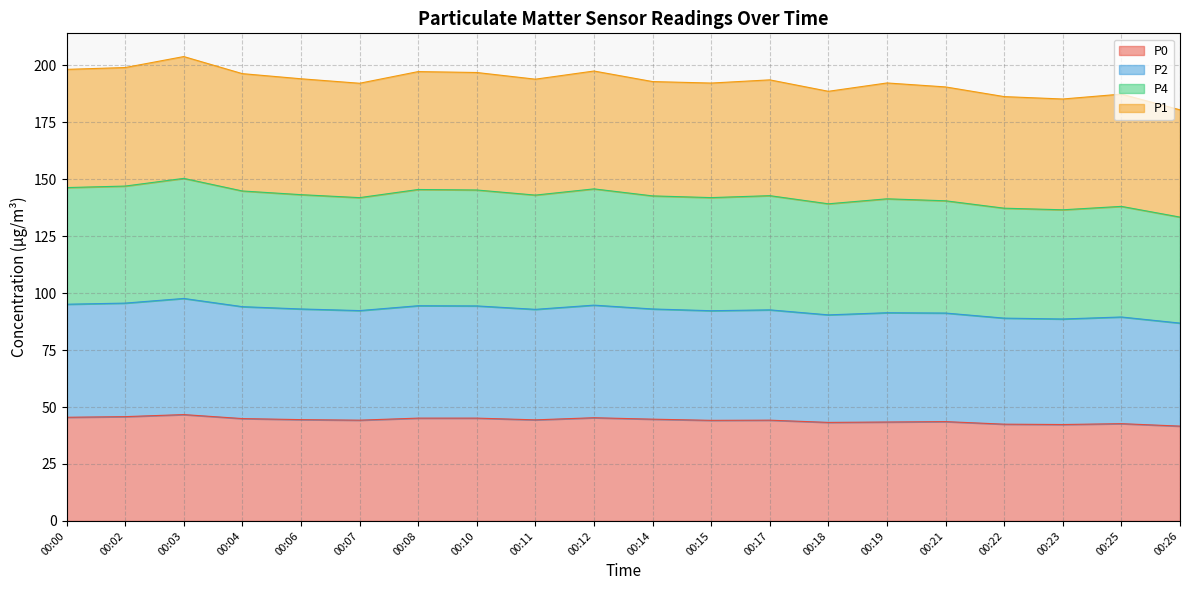

List the series in order of their peak value, lowest first.

P0, P4, P2, P1